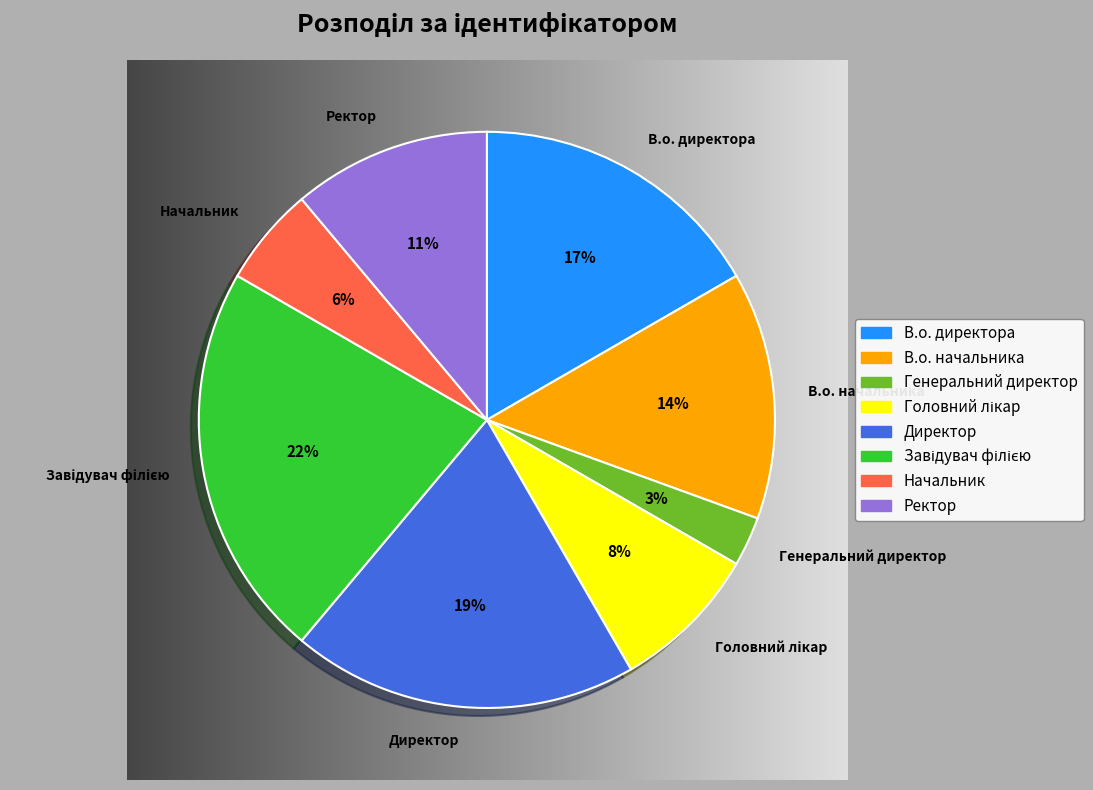

To the nearest percent, what is the difference between the Головний лікар and В.о. начальника slice percentages?

6%